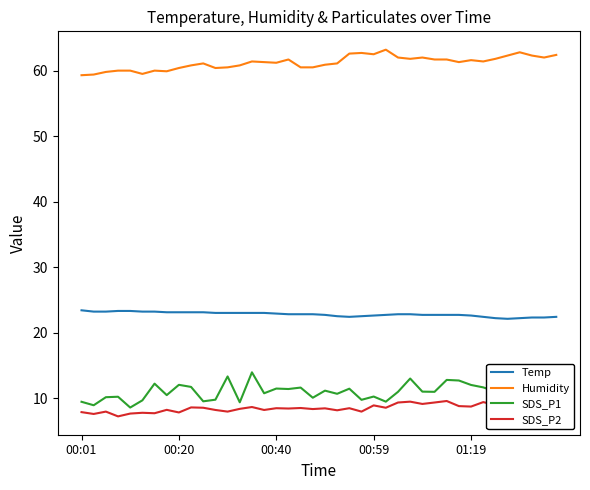

What is the minimum value for Humidity?

59.3